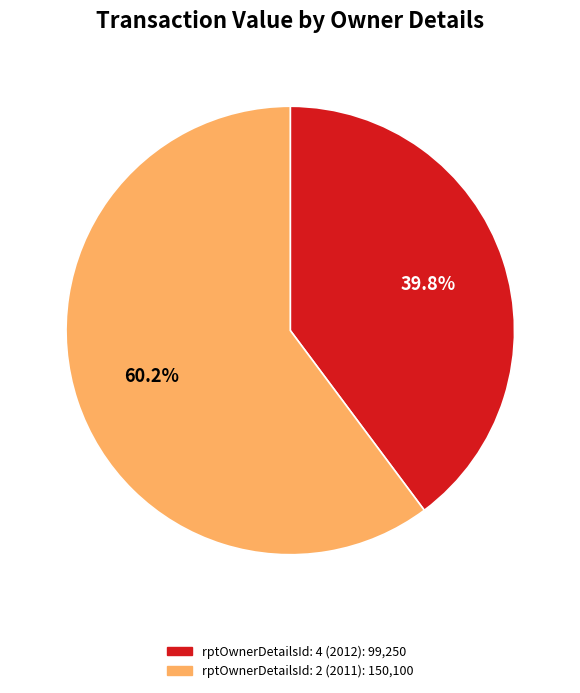

Is it true that rptOwnerDetailsId: 4 (2012) is 50% of the pie?

False